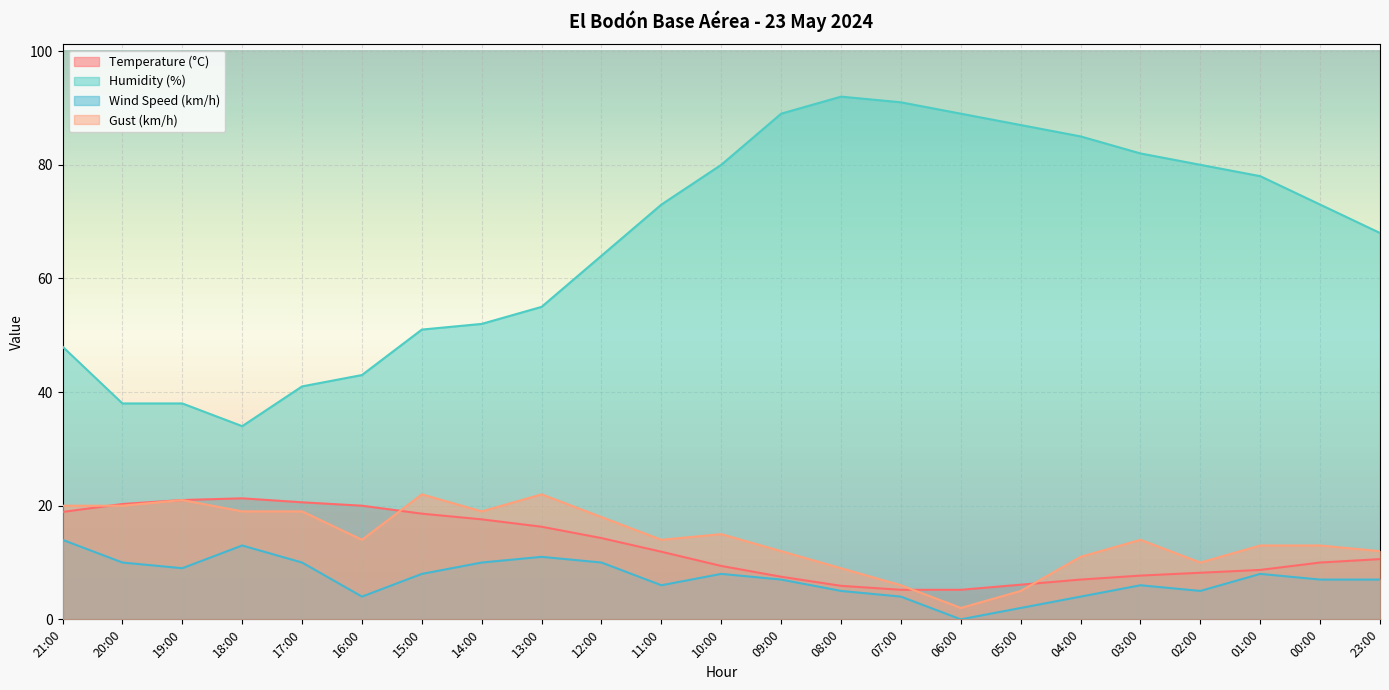

Which series has the largest total across all categories?

Humidity (%)